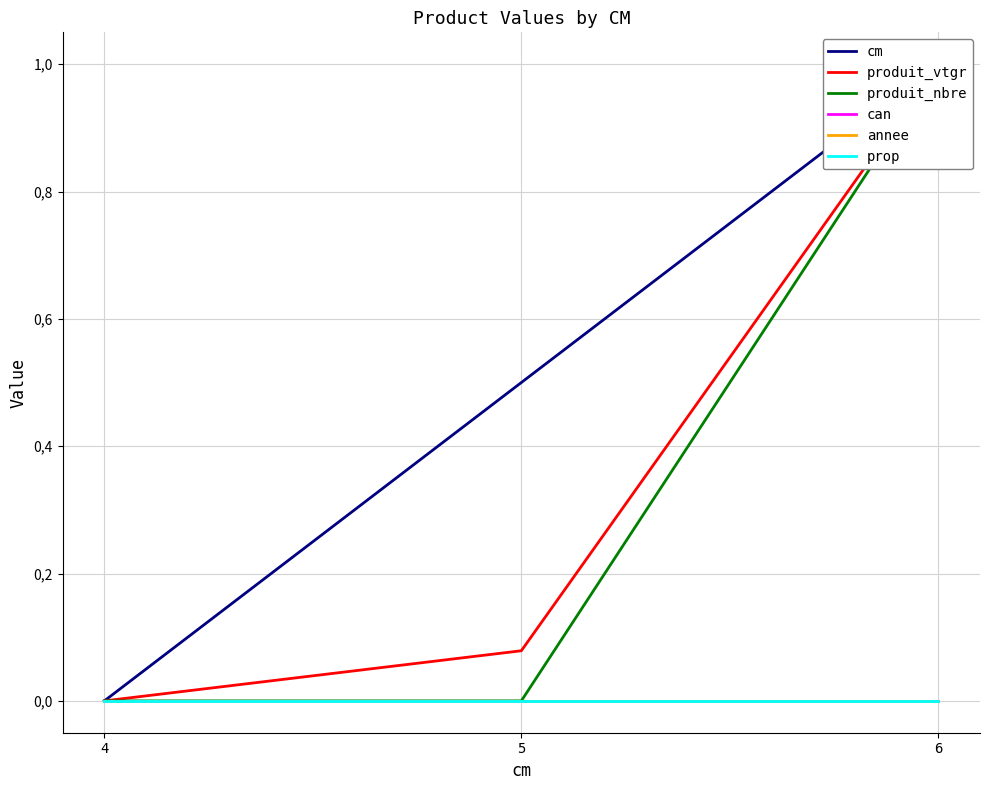

What are all the series names shown in the legend?

cm, produit_vtgr, produit_nbre, can, annee, prop